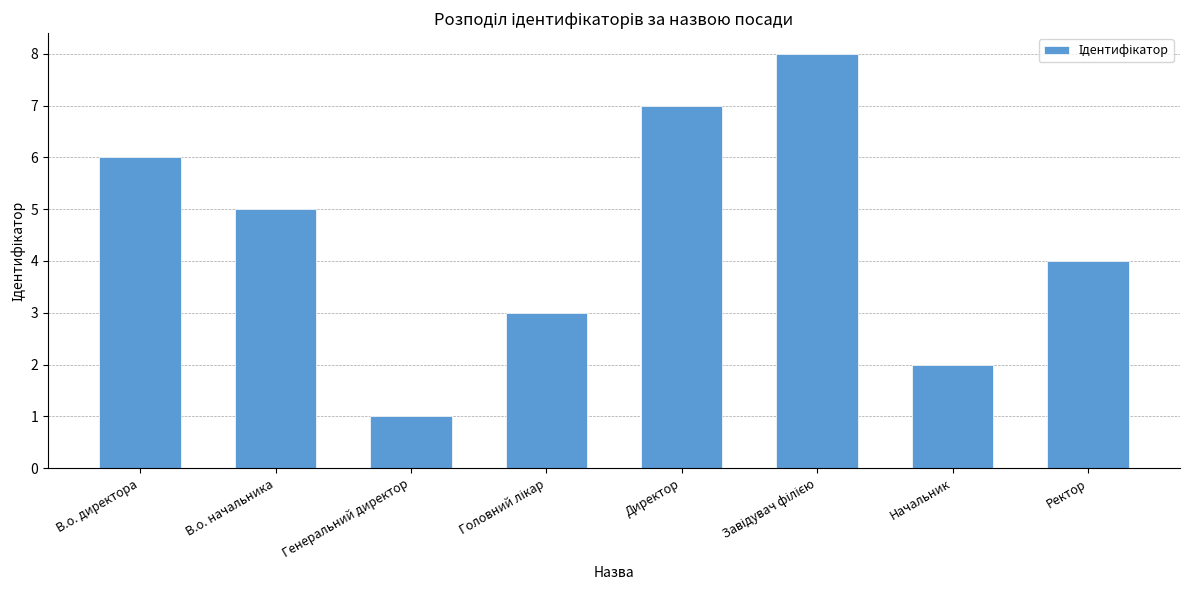

What is the difference between the maximum and second lowest values?

6